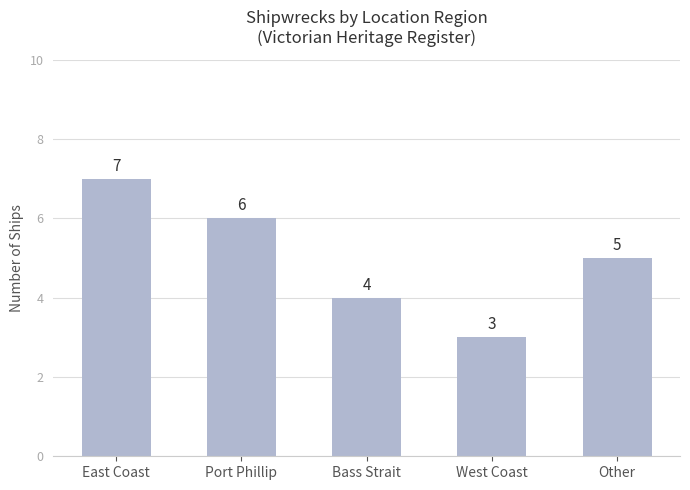

What is the maximum value shown in the chart?

7